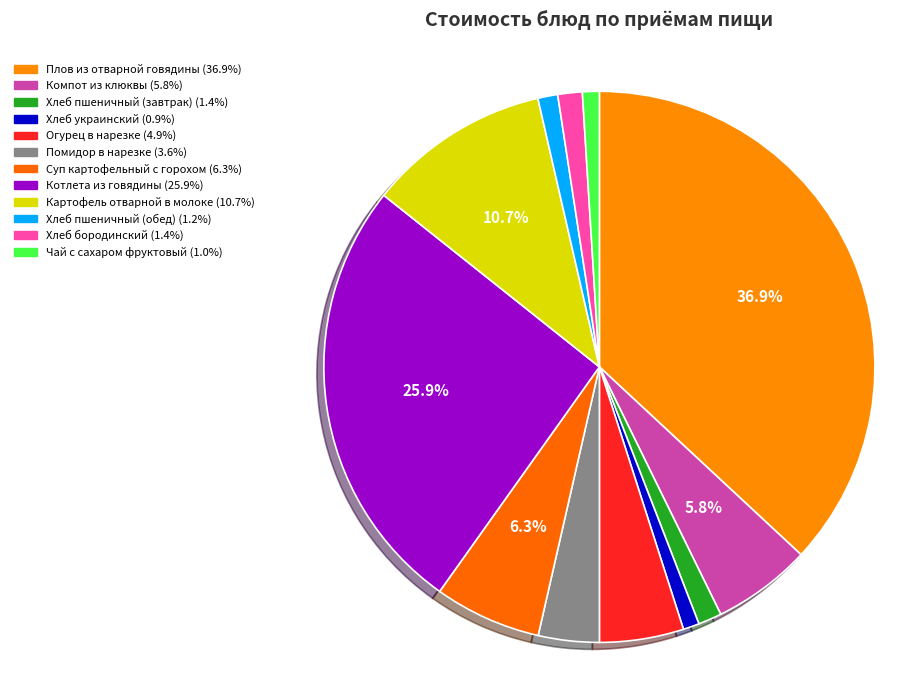

How many slices are in this pie chart?

12